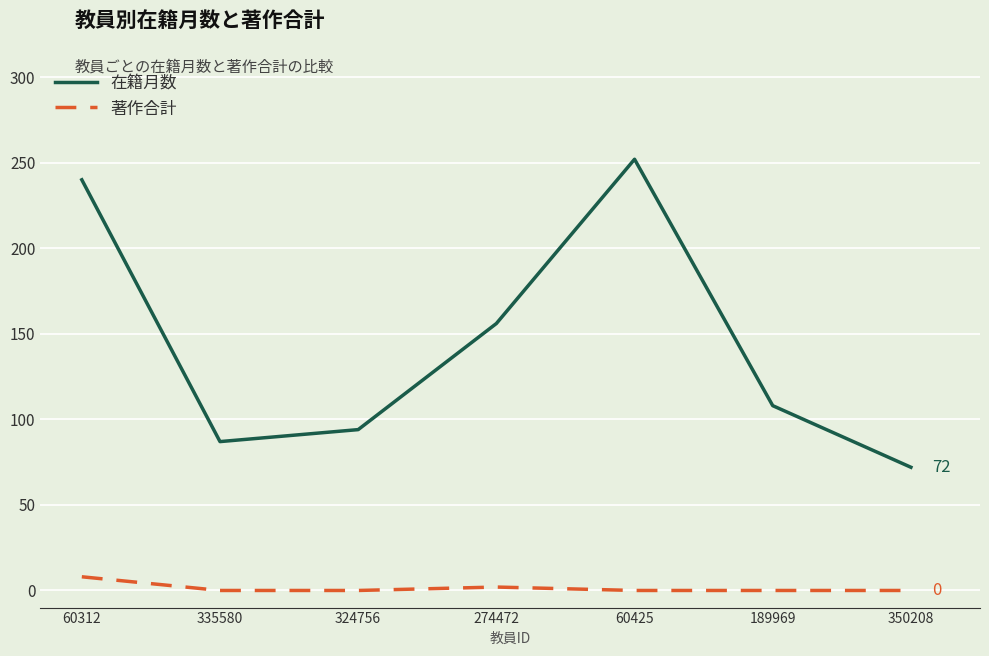

Is the value of 在籍月数 at 274472 greater than the value of 著作合計 at 60312?

Yes